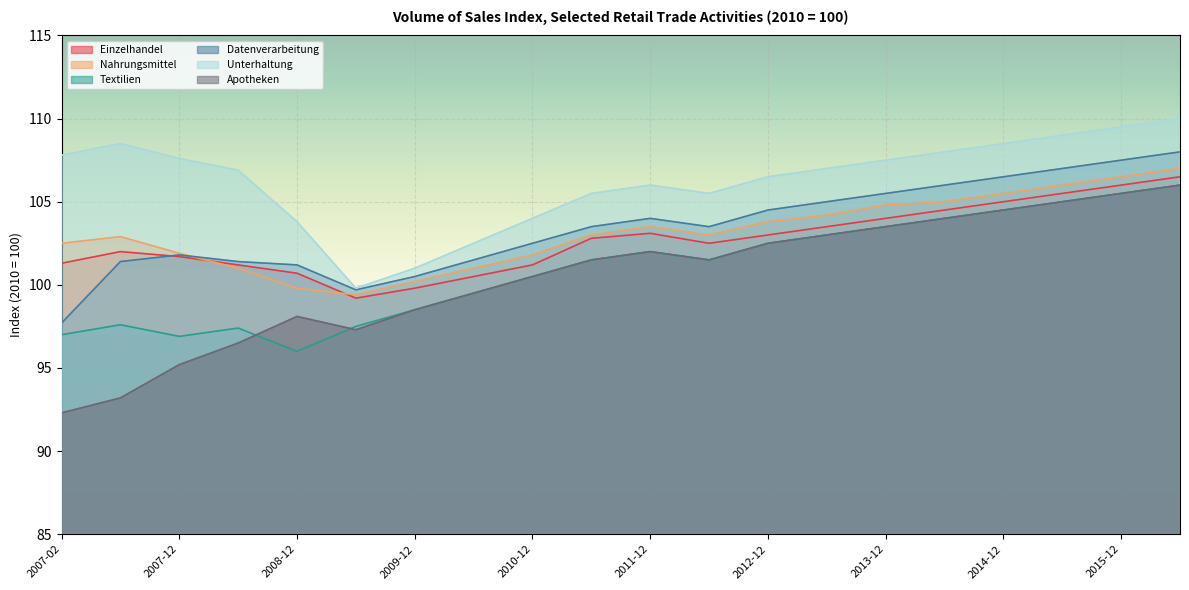

What is the label of the 6th point from the left?

2009-06